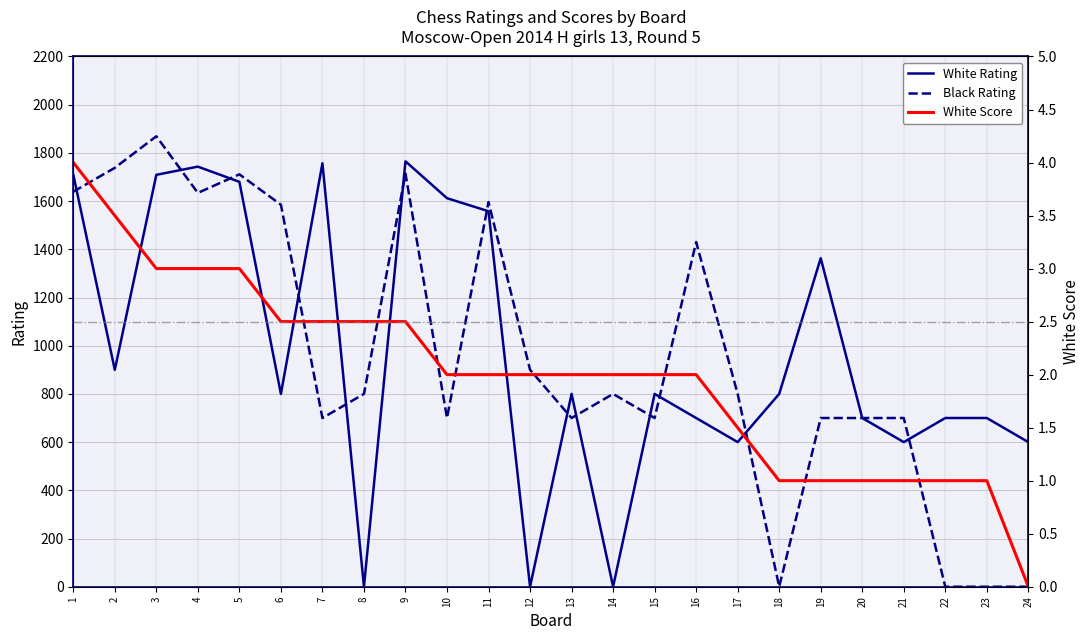

What are all the series names shown in the legend?

White Rating, Black Rating, White Score